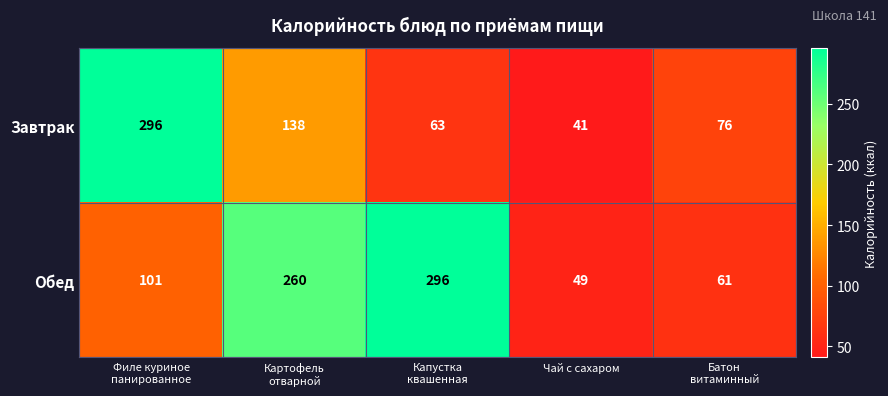

Reading right to left, what are all the values shown in this chart?

Завтрак: 76	41	63	138	296
Обед: 61	49	296	260	101